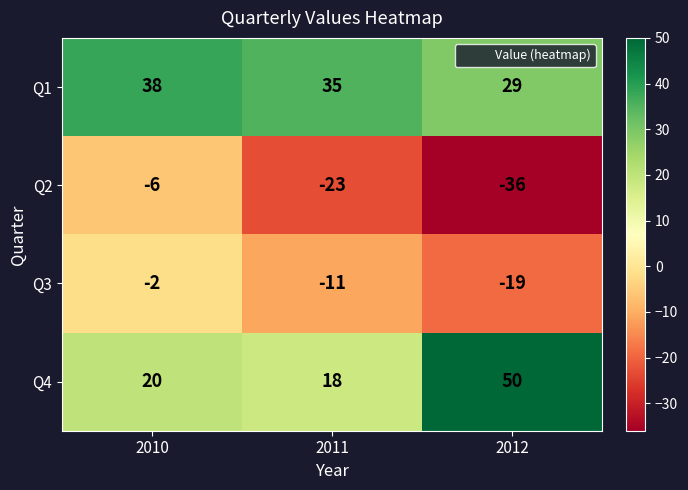

The Q1 series shows 35 at 2011. True or false?

True